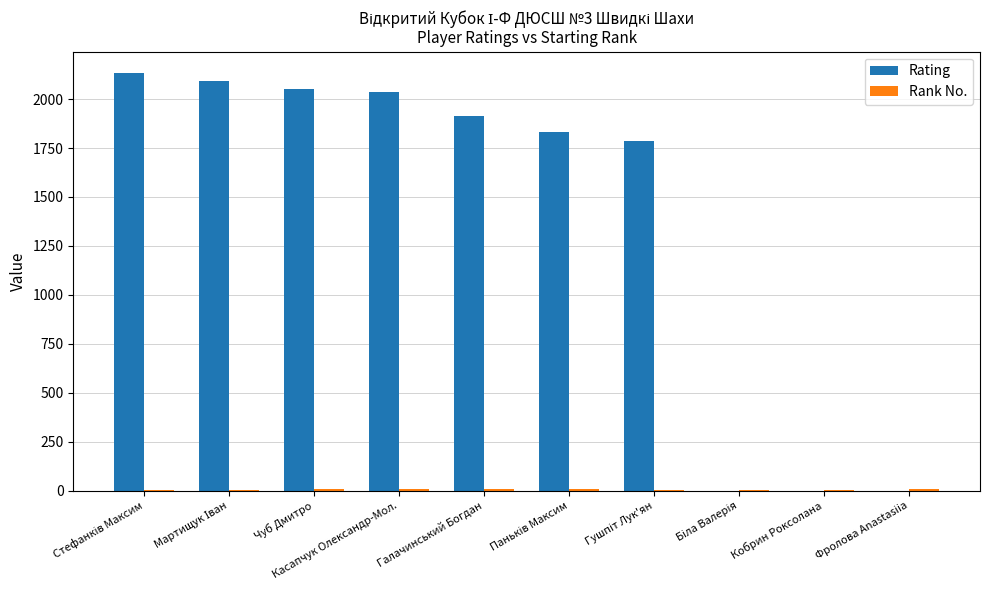

What is the highest value of the Rating series?

2135